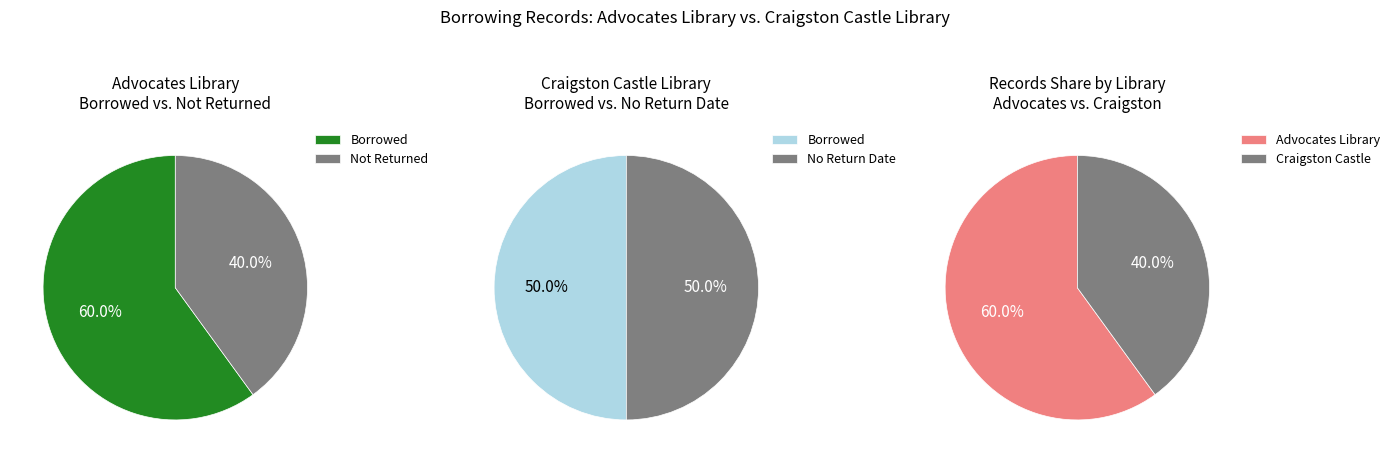

Rank the series at 0 from highest to lowest value.

Advocates Library, Craigston Castle Library